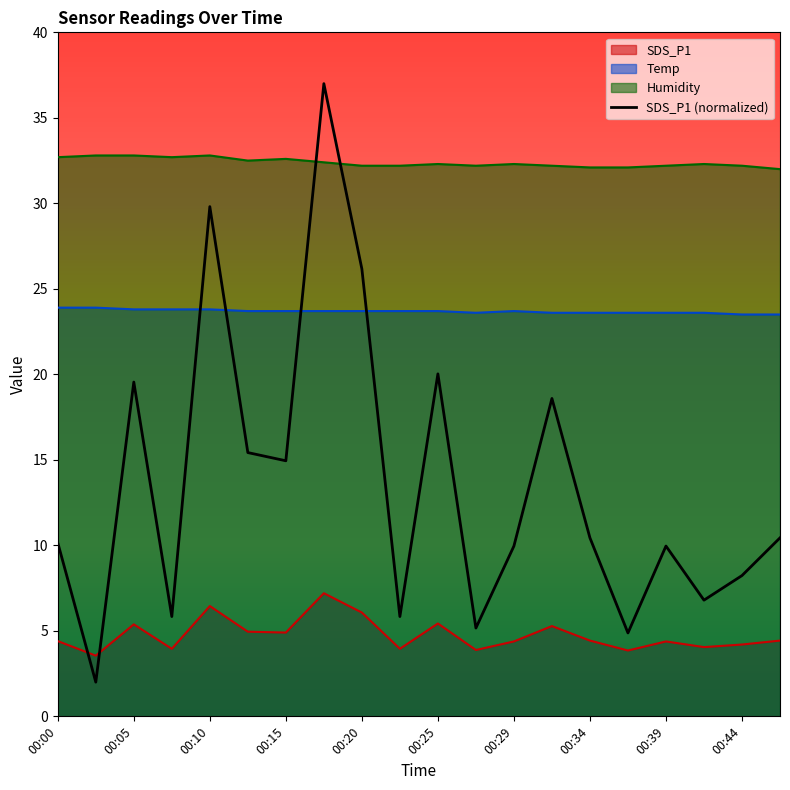

Is it true that Humidity equals 51.6 at 00:34?

False